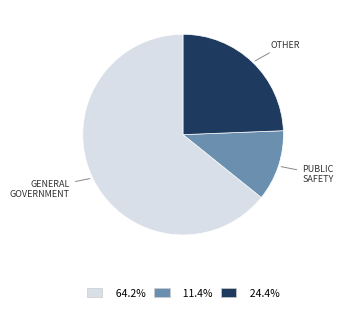

Count the number of slices in the pie.

3